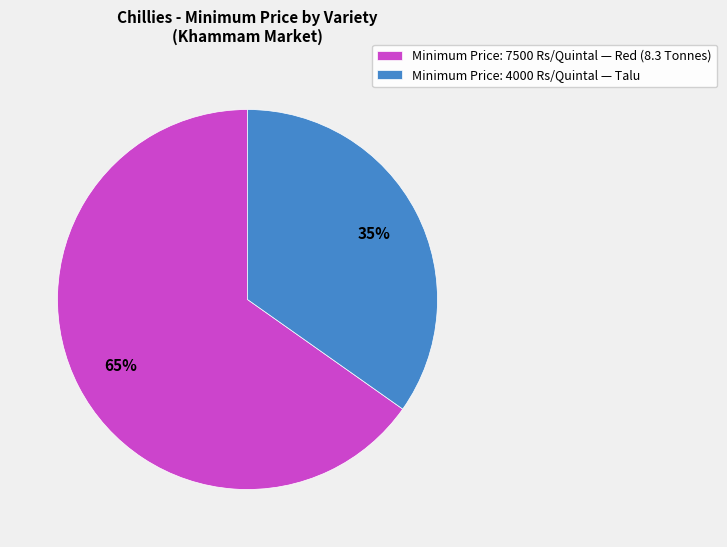

Rank the categories by value from lowest to highest.

Minimum Price: 4000 Rs/Quintal — Talu, Minimum Price: 7500 Rs/Quintal — Red (8.3 Tonnes)